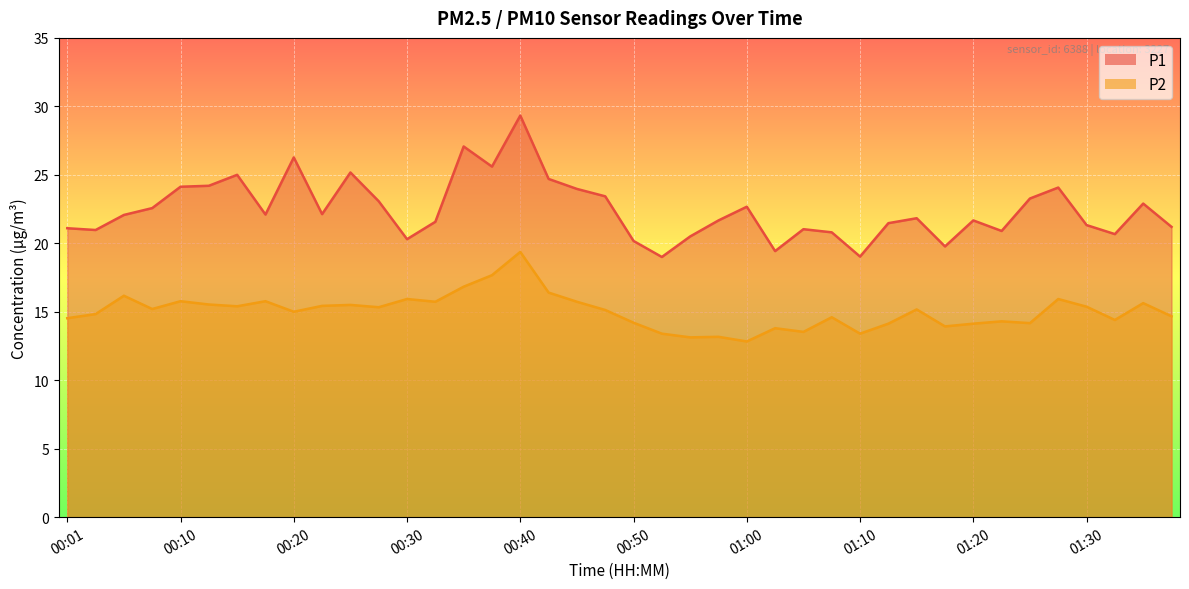

Between 01:25 and 00:10, which is larger?

00:10